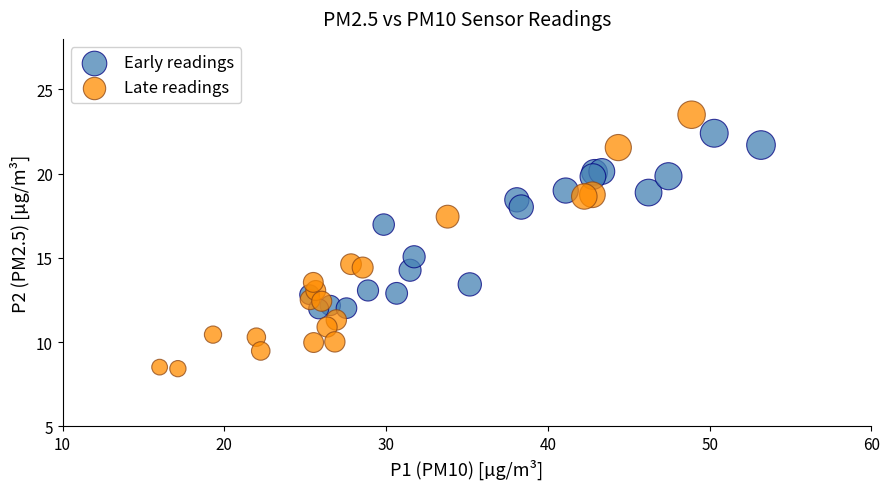

Which series has the largest Y range (max minus min)?

Late readings